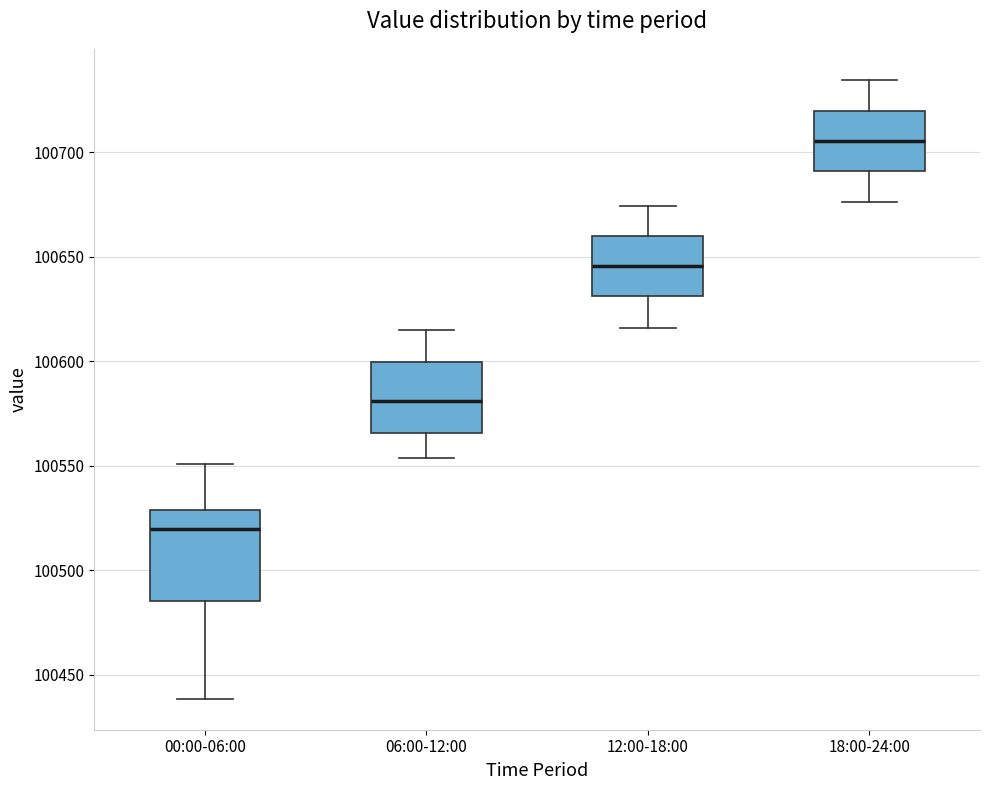

Reading left to right, read every box against the y-axis: the position of its median line, the range the box covers, and the ends of its whiskers. The values are not printed on the chart, so give them approximately, as read against the axis.

00:00-06:00: median 100520, box 100485 to 100530, whiskers 100440 to 100550
06:00-12:00: median 100580, box 100565 to 100600, whiskers 100555 to 100615
12:00-18:00: median 100645, box 100630 to 100660, whiskers 100615 to 100675
18:00-24:00: median 100705, box 100690 to 100720, whiskers 100675 to 100735